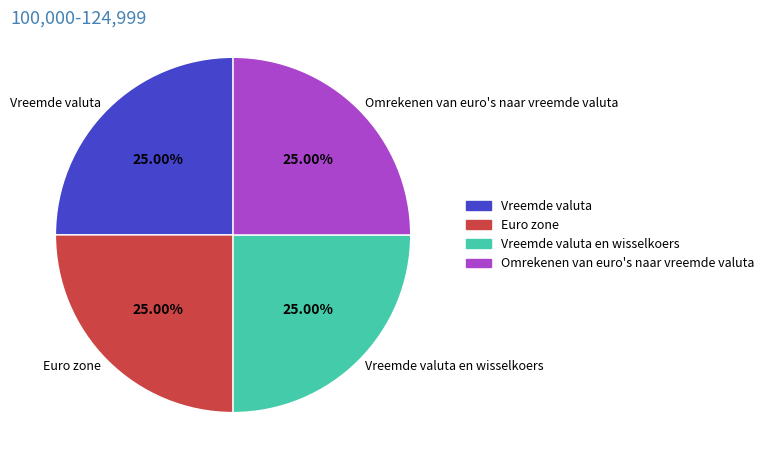

To the nearest percent, what is the average slice percentage?

25%